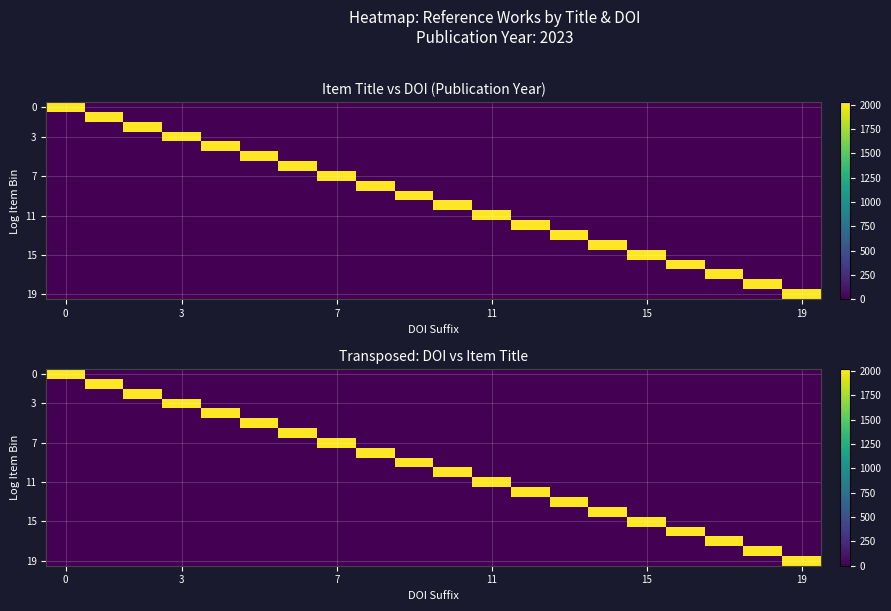

How many values in the 3 series exceed 0?

1